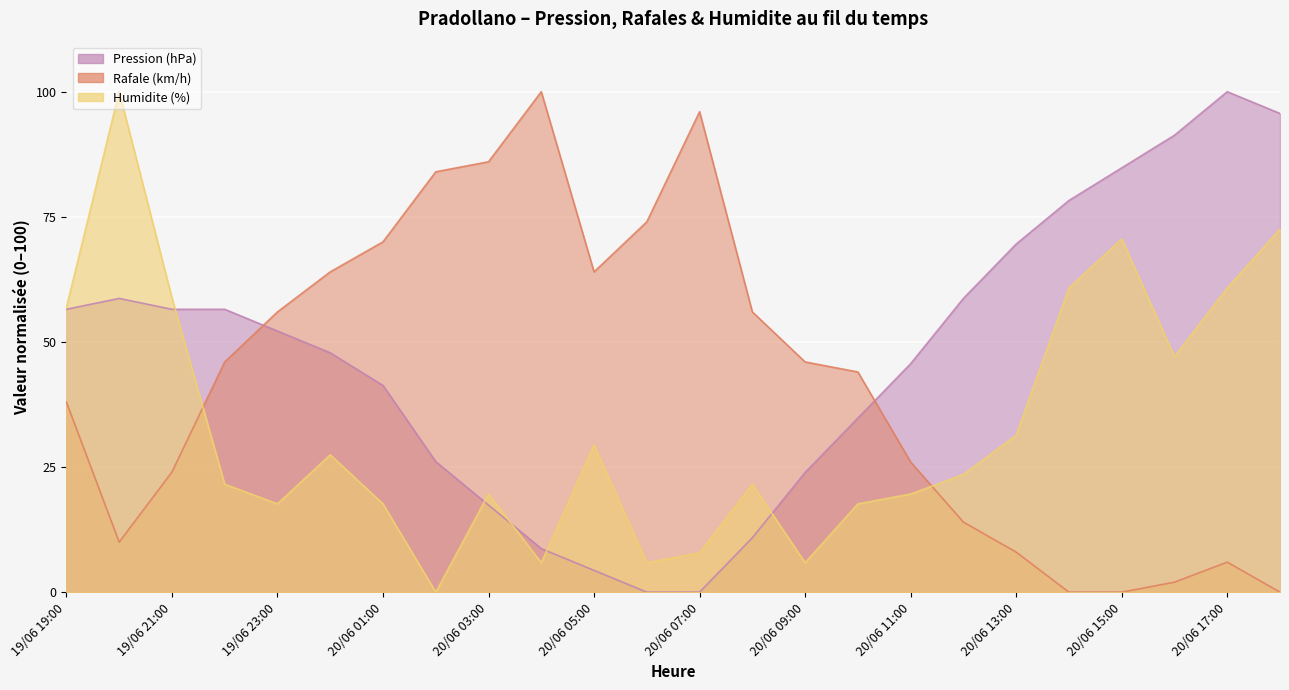

What is the label of the 12th point from the right?

20/06 07:00